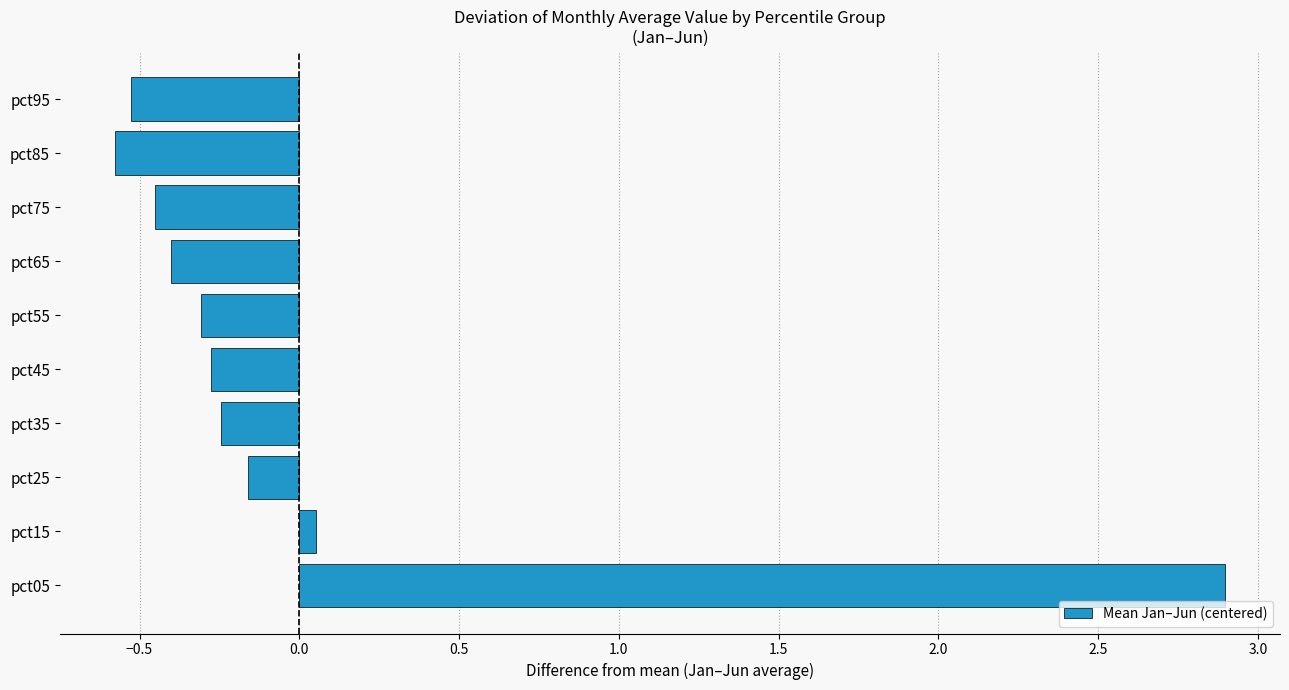

True or false: the data shows -0.6 at pct85.

True